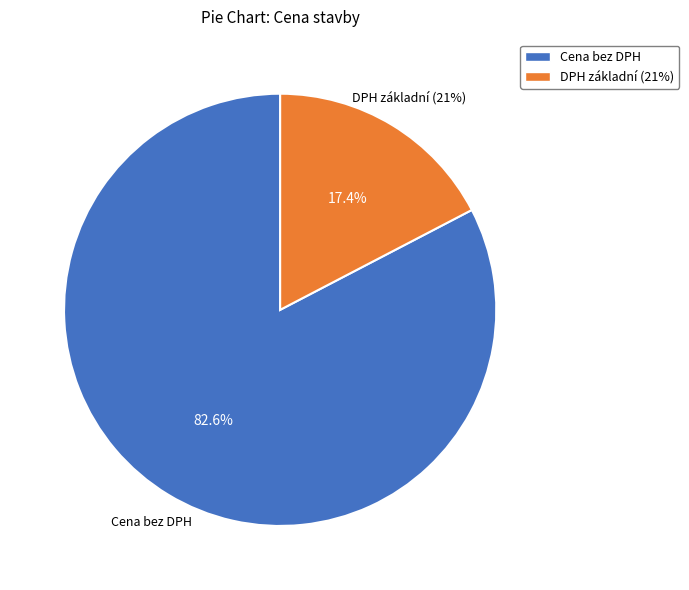

Count the number of slices in the pie.

5